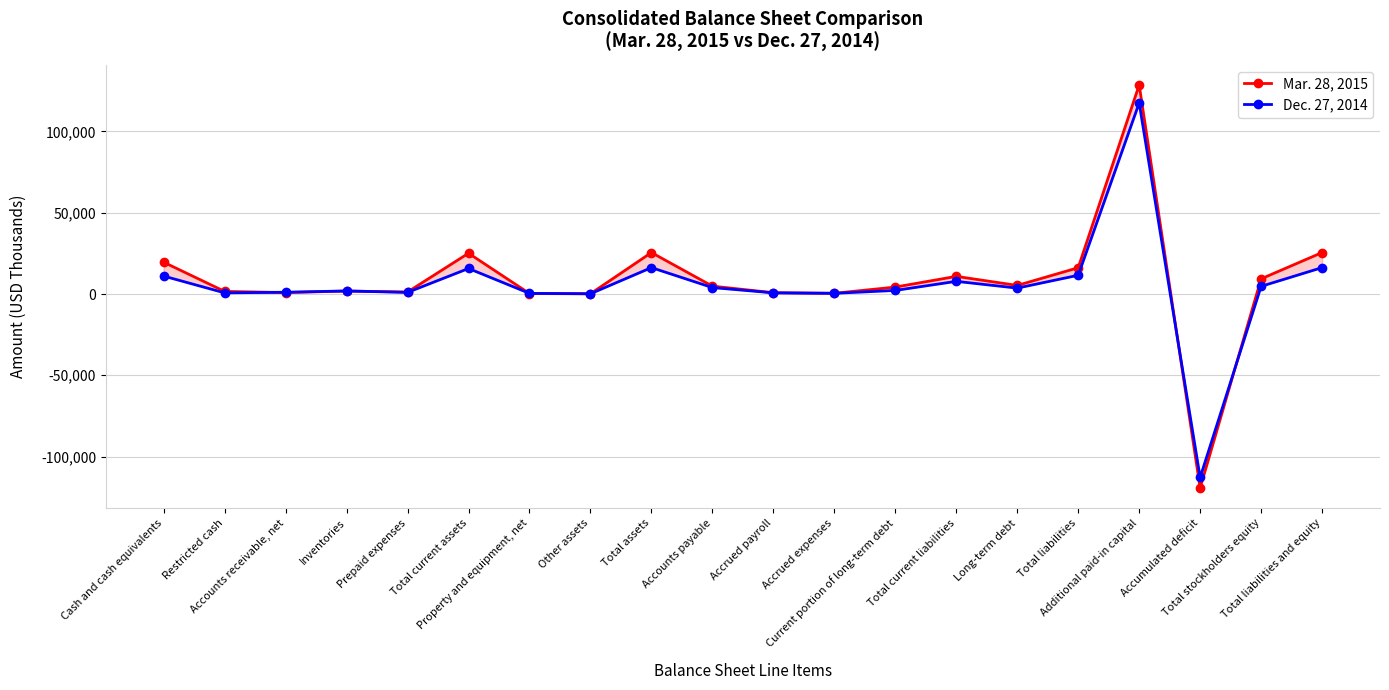

Is it true that Dec. 27, 2014 equals 1880 at Inventories?

True